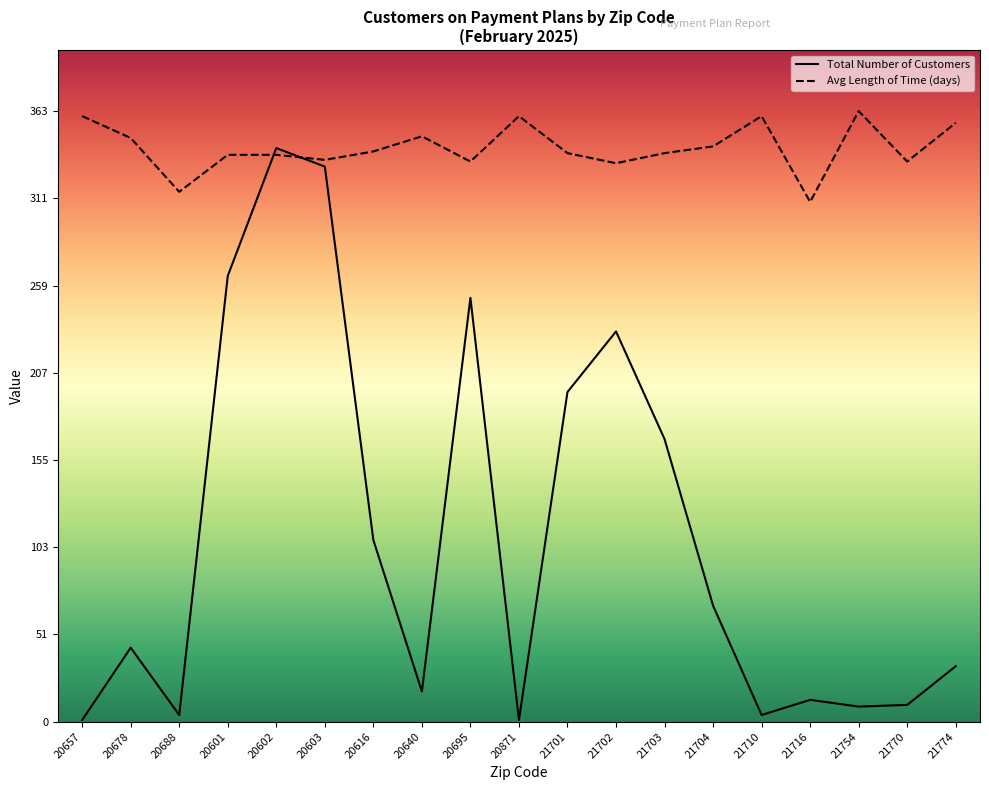

Rank the series by their average value, from highest to lowest.

Avg Length of Time (days), Total Number of Customers